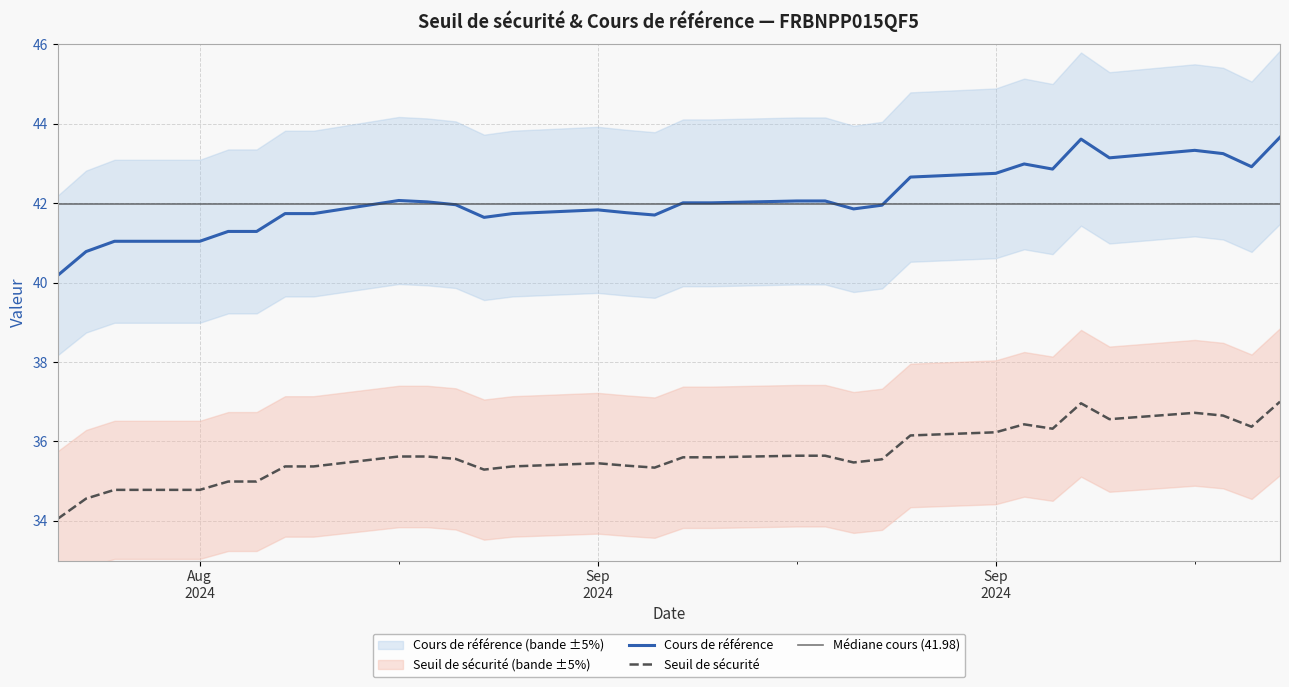

What is the lowest value of the Seuil de sécurité series?

34.0